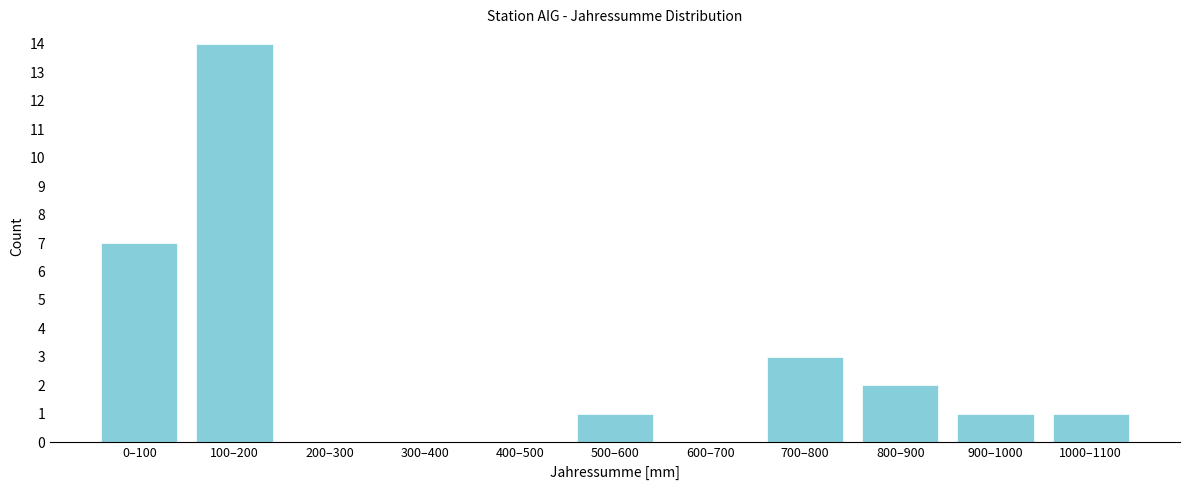

Reading left to right, what are all the values shown in this chart?

0–100=7	100–200=14	200–300=0	300–400=0	400–500=0	500–600=1	600–700=0	700–800=3	800–900=2	900–1000=1	1000–1100=1